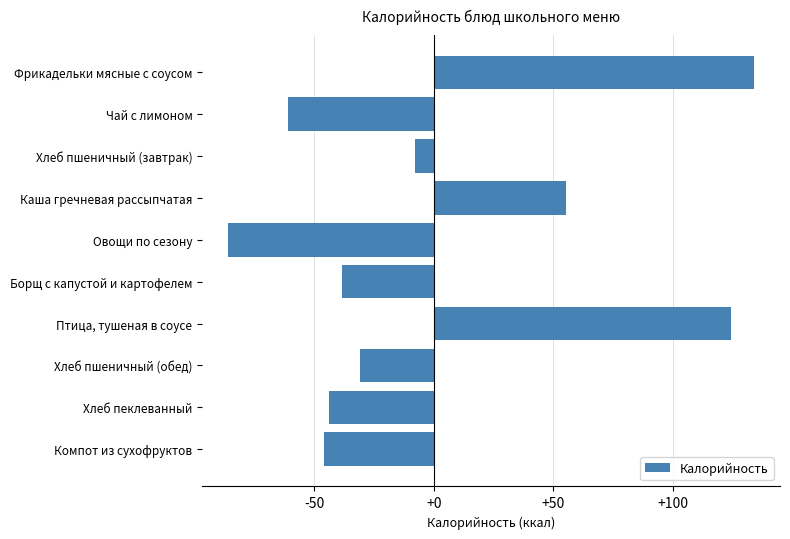

What is the smallest value displayed?

-85.8